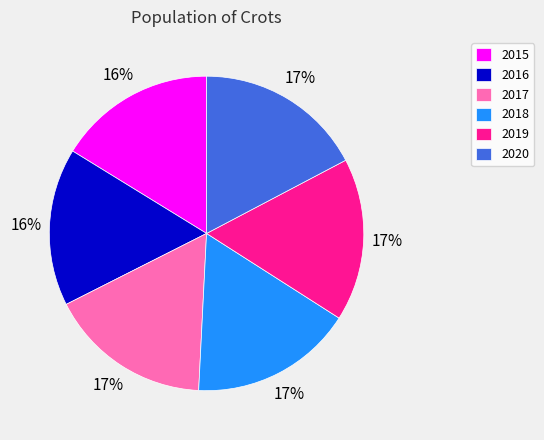

Do 2016 and 2019 together represent more than half of the pie?

No